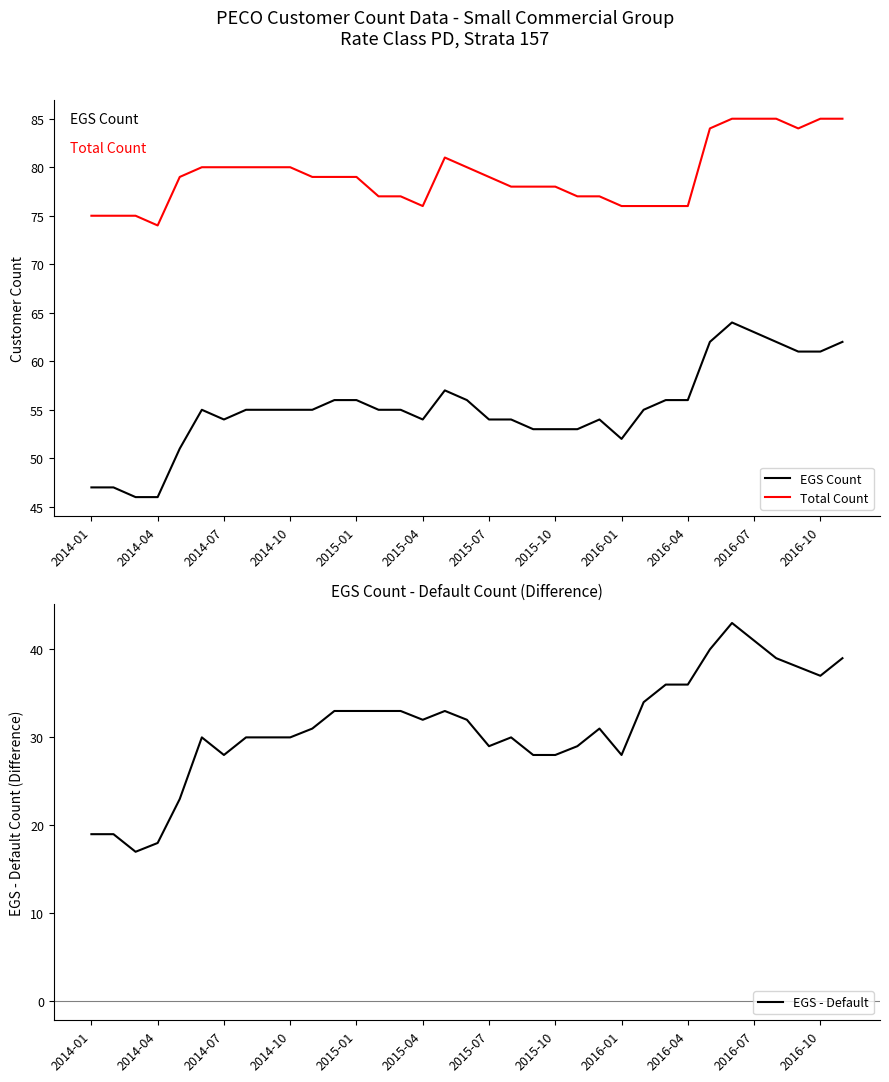

How many interior local peaks does the EGS - Default series have?

5